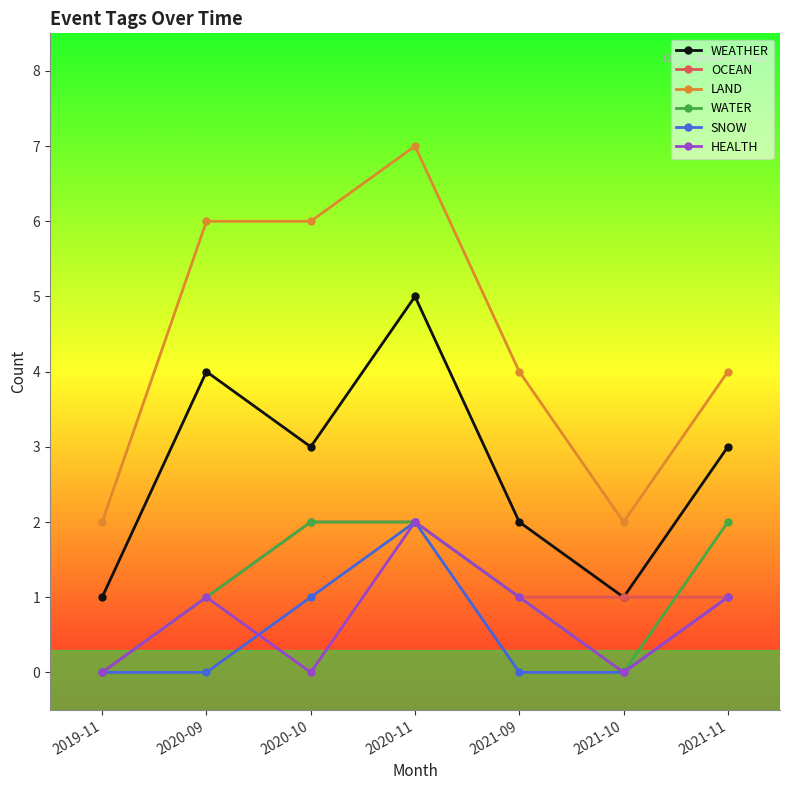

What is the total value across all series at 2021-11?

12